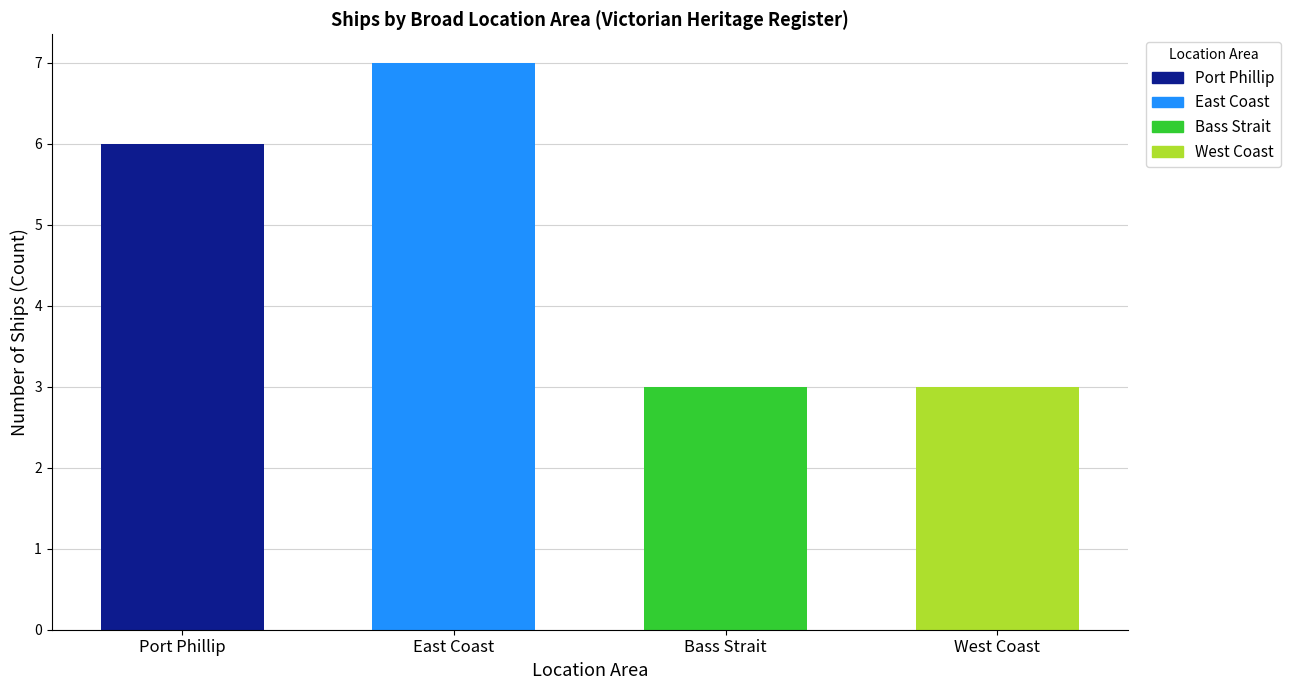

What is the change in value from East Coast to Bass Strait?

-4